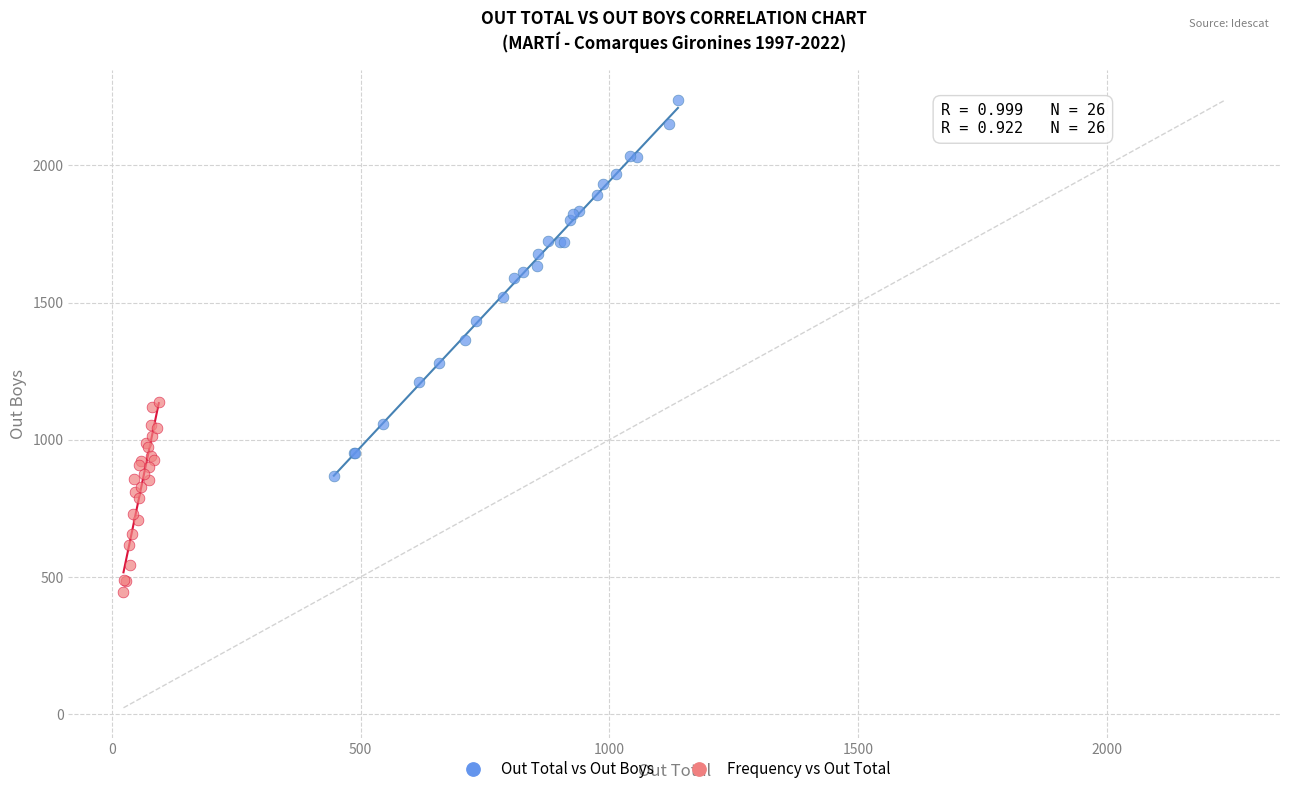

Which series has the widest spread of Y values?

Out Total vs Out Boys